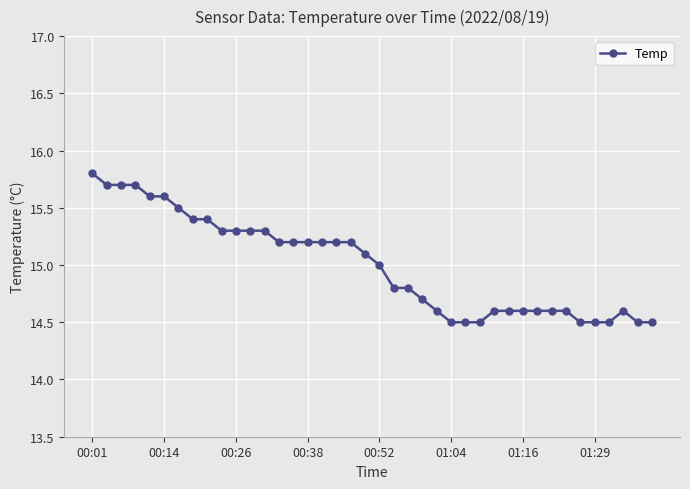

What is the smallest value displayed?

14.5